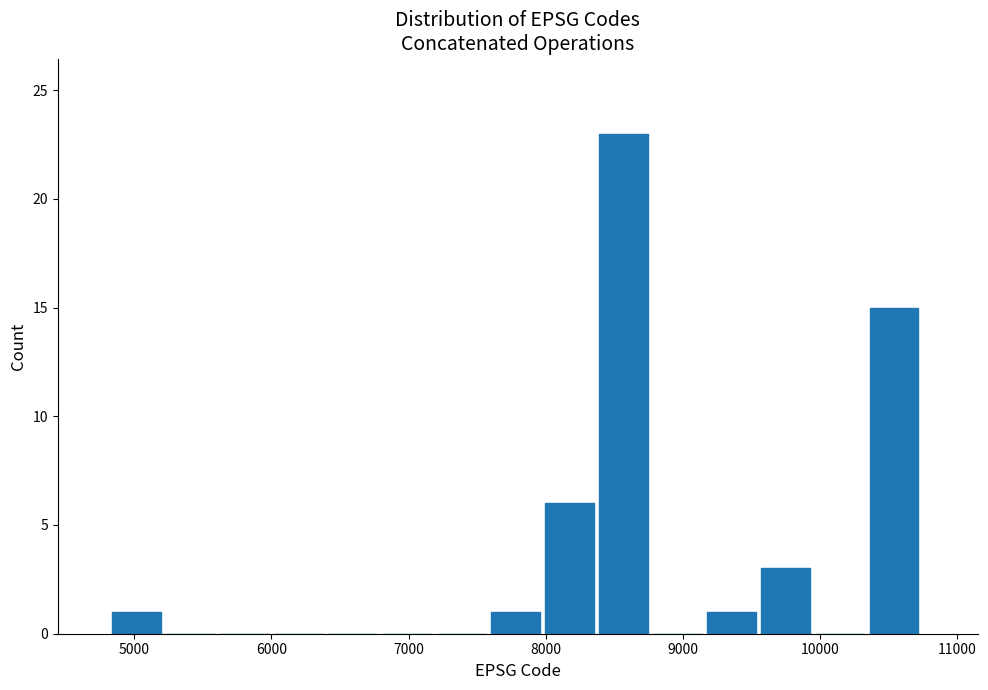

Around what value on the x-axis is the tallest bar? Give the approximate position of its centre, as read against the axis.

8600